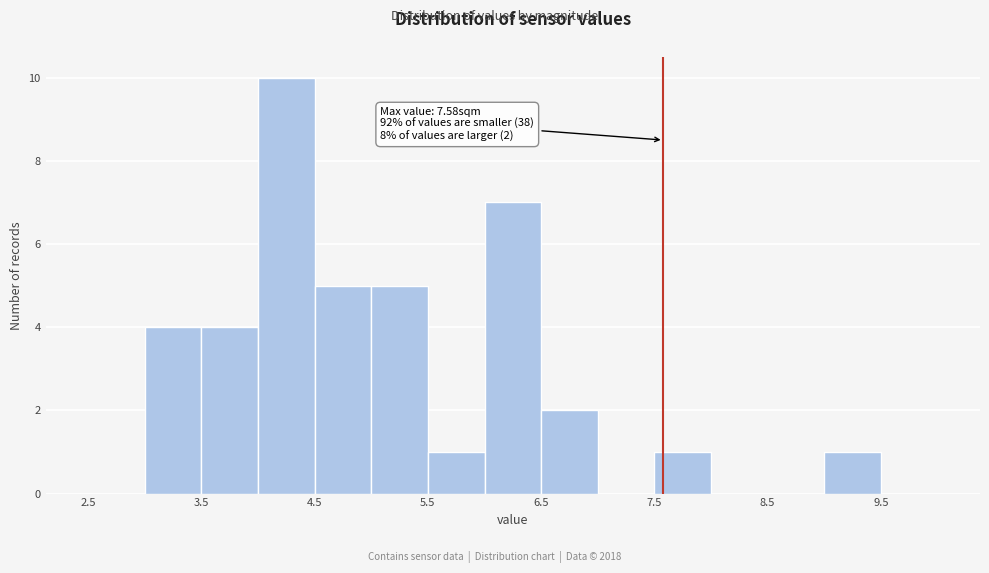

Over which range of the x-axis is the bar tallest?

4.0 to 4.5